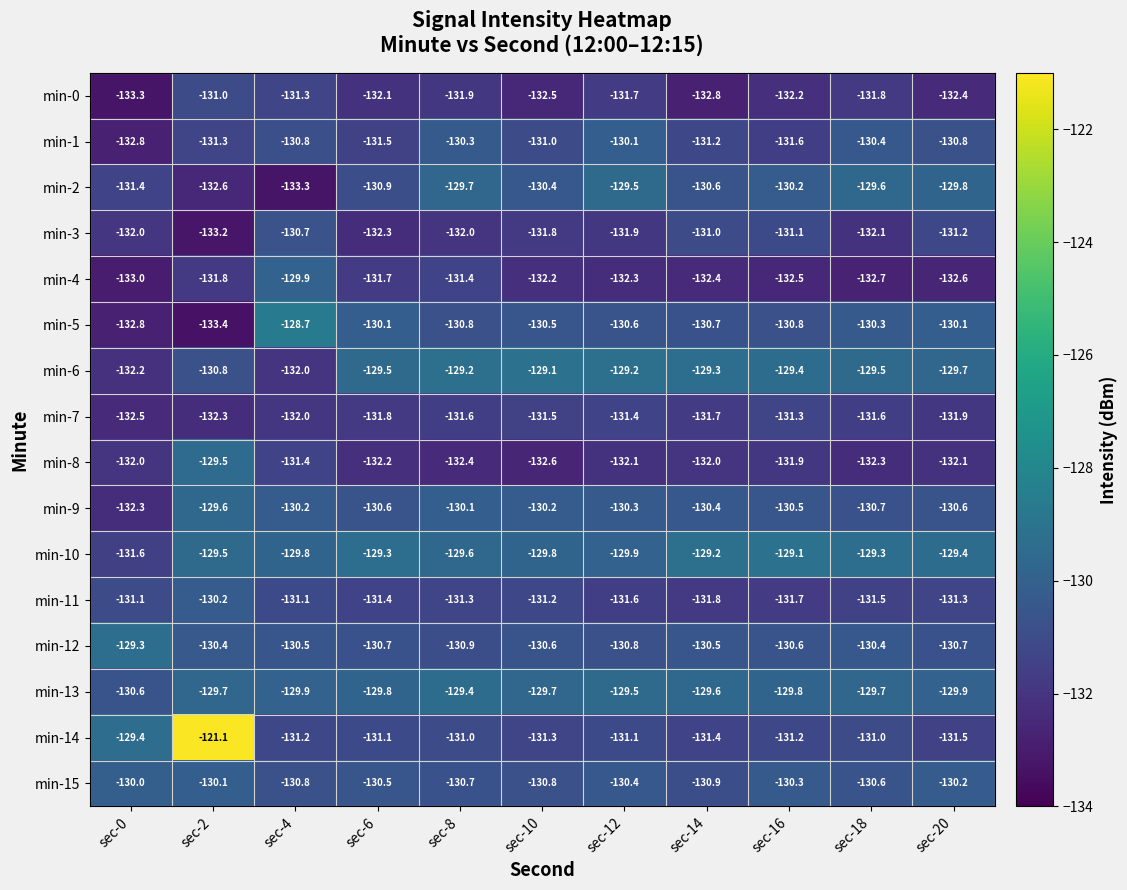

Is it true that min-8 equals -63.2 at sec-16?

False